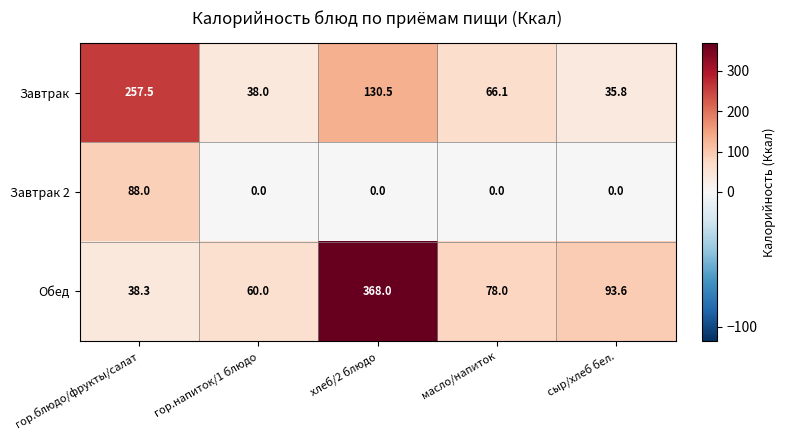

What is the sum of all Завтрак values?

527.9